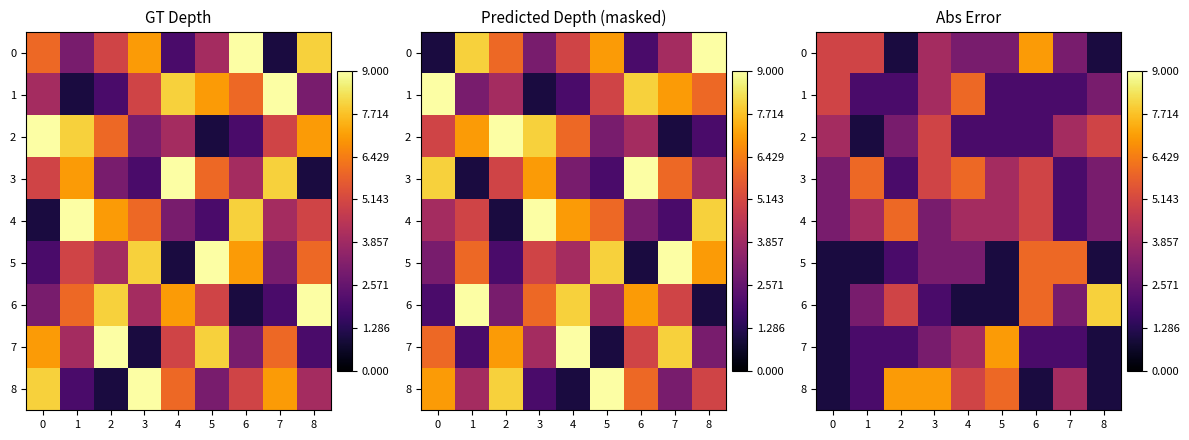

What is the highest value of the 6 series?

8